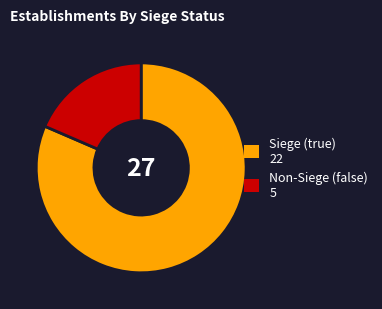

Is there any slice that represents more than half of the pie?

Yes